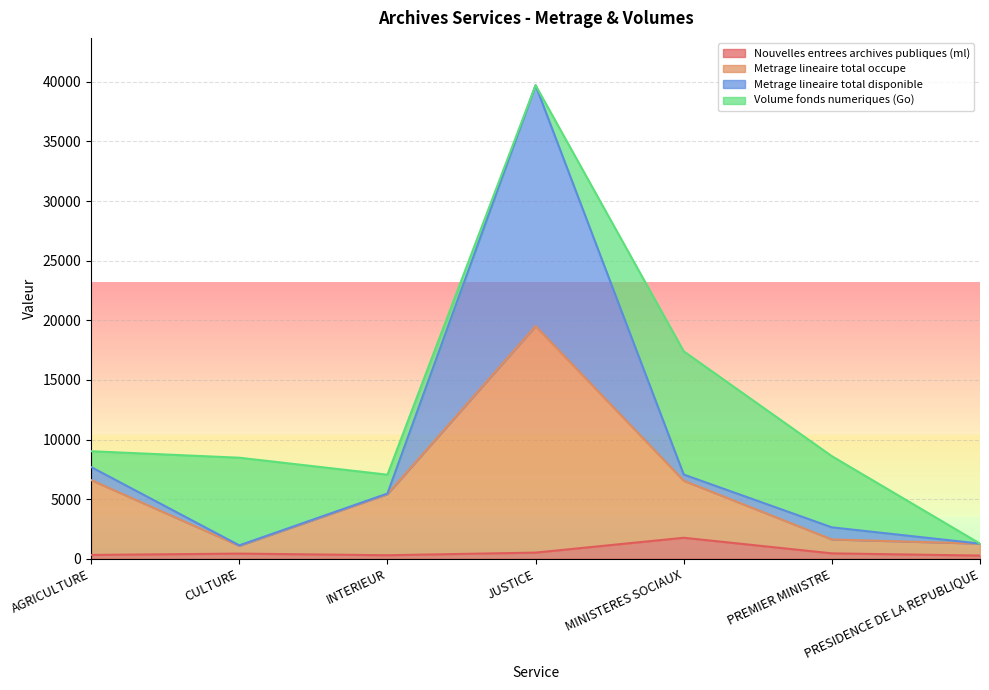

Rank the categories by Nouvelles entrees archives publiques (ml) value from highest to lowest.

MINISTERES SOCIAUX, JUSTICE, PREMIER MINISTRE, CULTURE, AGRICULTURE, INTERIEUR, PRESIDENCE DE LA REPUBLIQUE